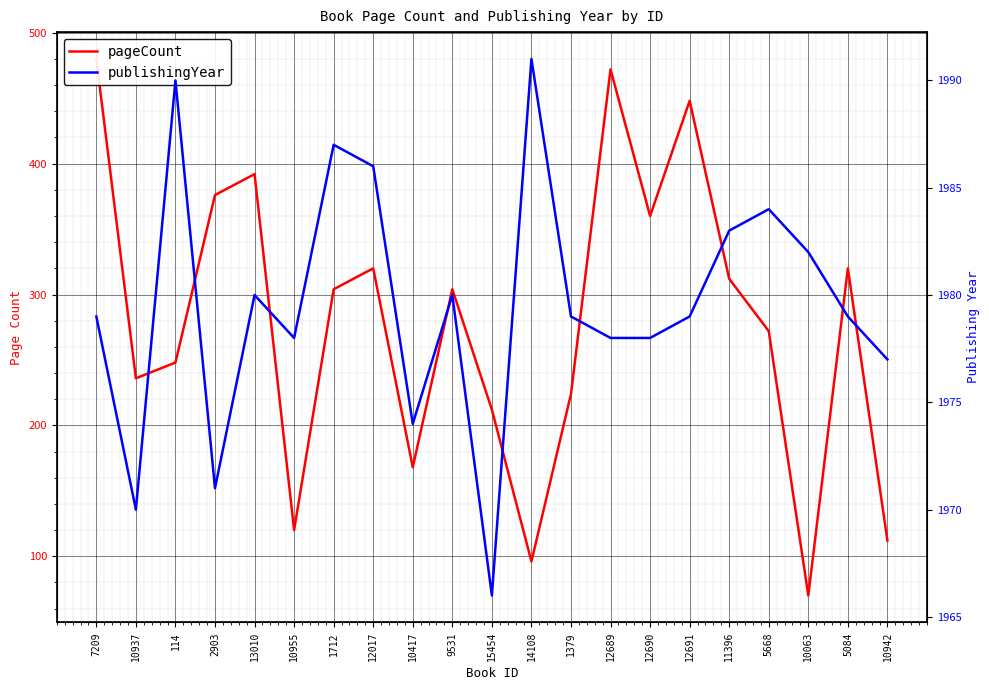

At which label does pageCount first exceed 304?

7209